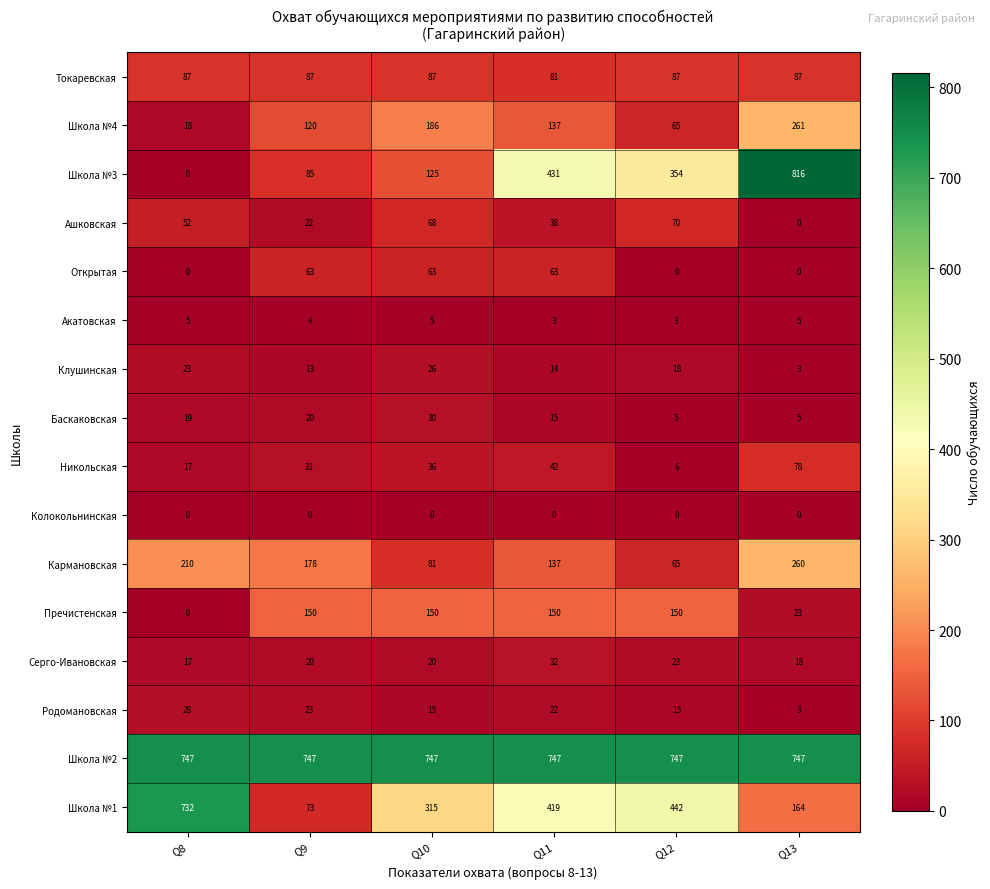

What value does the Никольская series have at Q10, to the nearest 10?

40